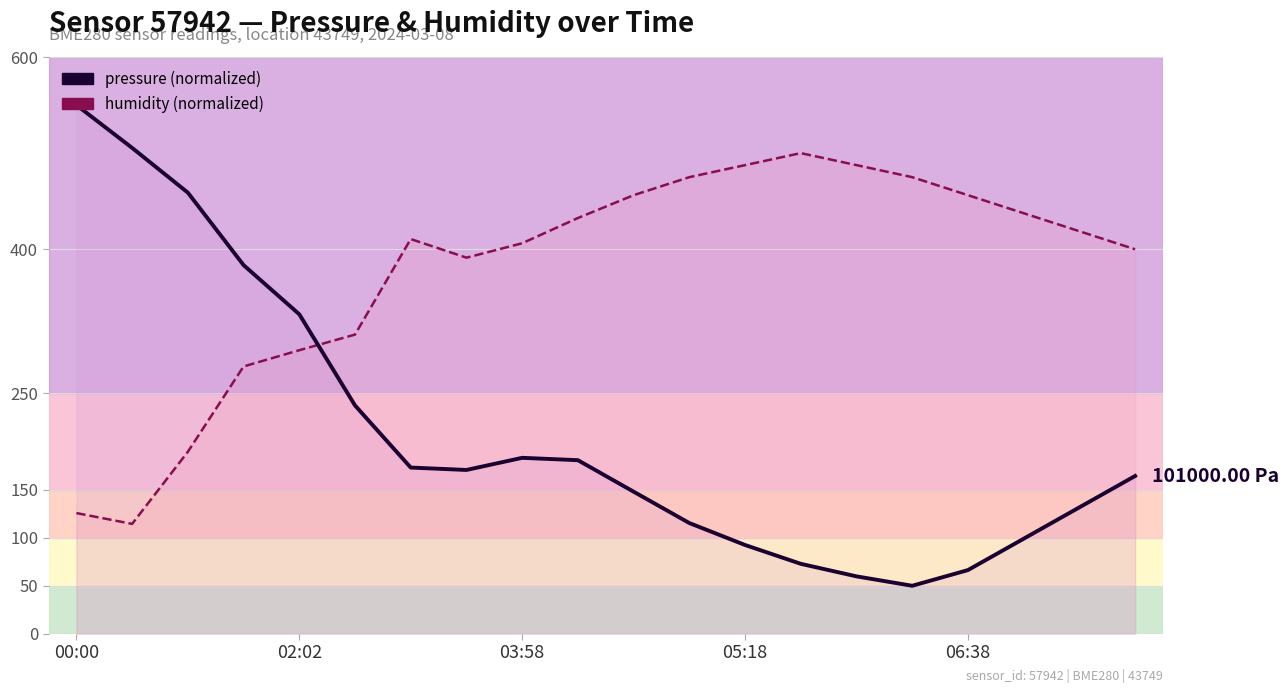

At 19, list the series in order from largest to smallest.

humidity, pressure